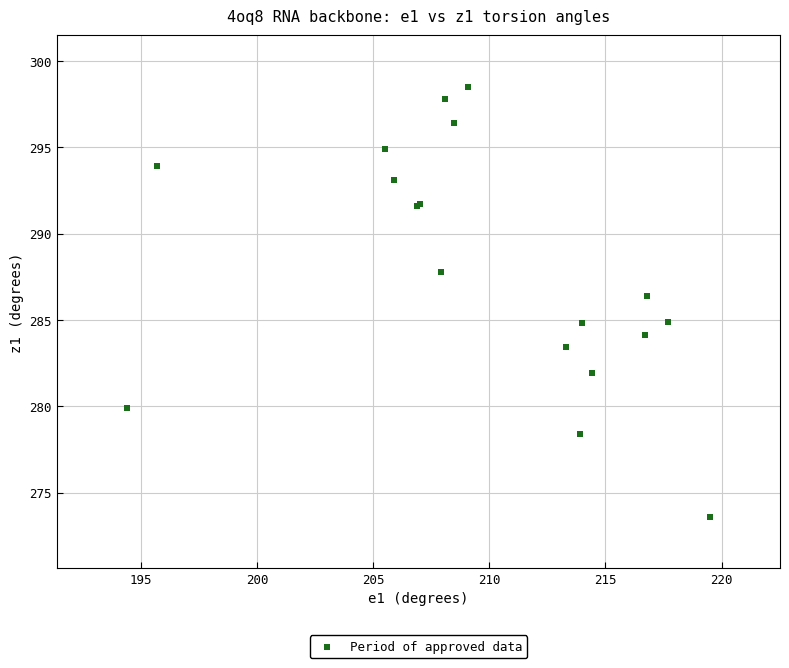

What Y value in the scatter plot is closest to 286?

286.4